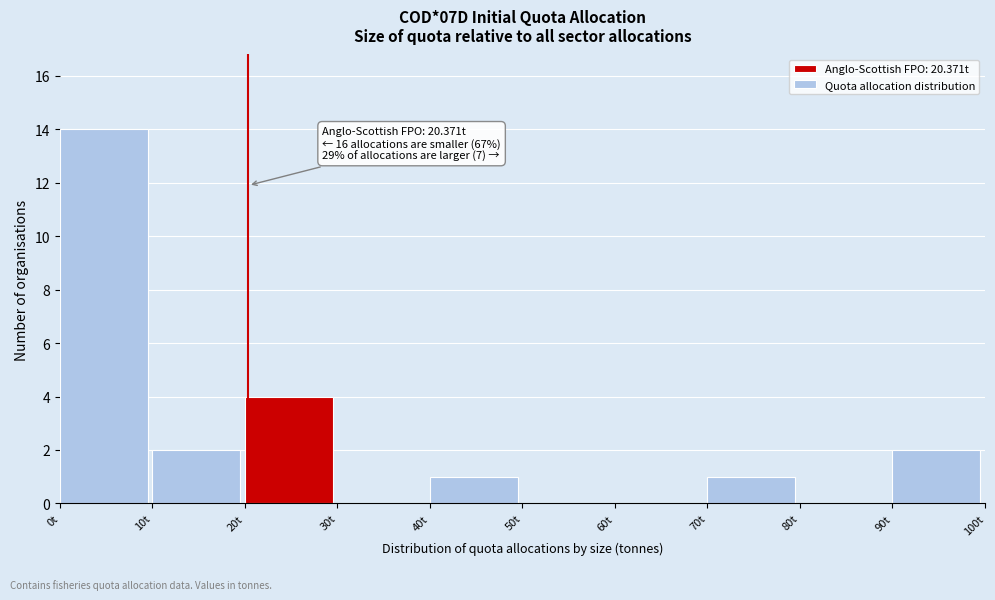

Over which range of the x-axis is the bar tallest?

0 to 10